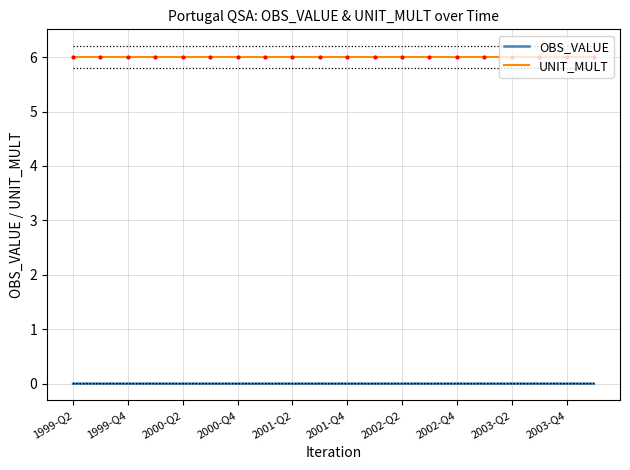

True or false: UNIT_MULT and OBS_VALUE cross at least once.

False